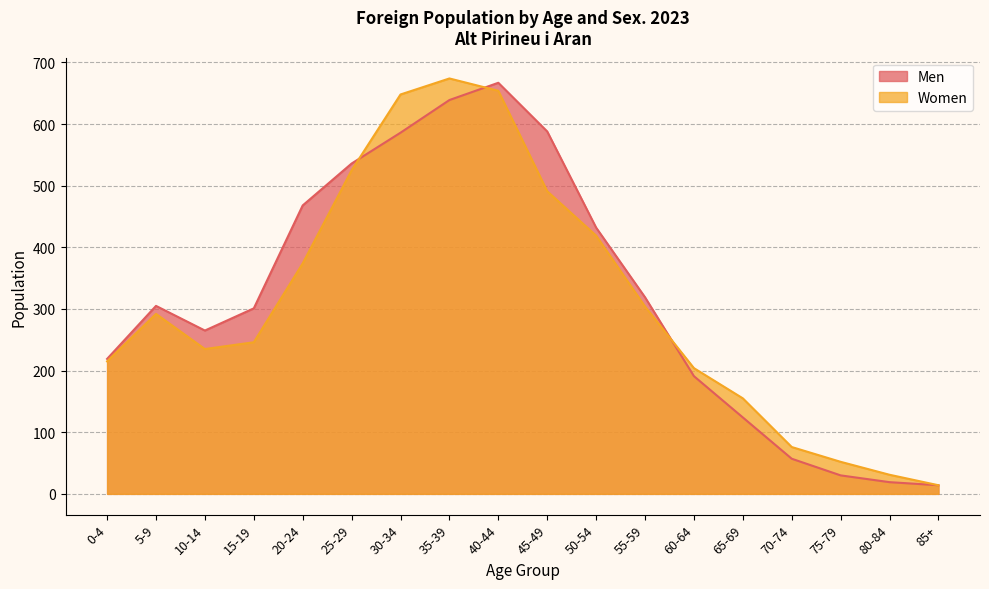

List the labels in order of Women value, smallest first.

85+, 80-84, 75-79, 70-74, 65-69, 60-64, 0-4, 10-14, 15-19, 5-9, 55-59, 20-24, 50-54, 45-49, 25-29, 30-34, 40-44, 35-39